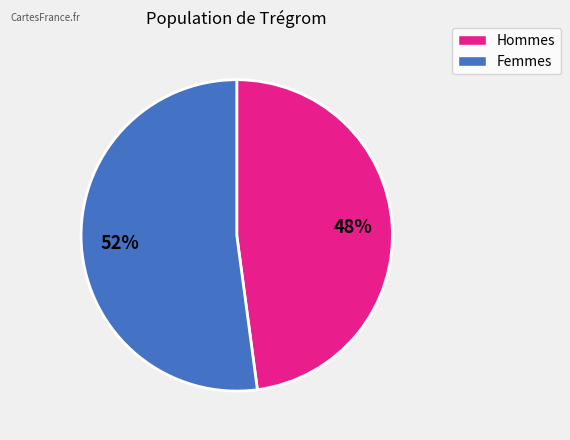

To the nearest percent, what is the average slice percentage?

50%